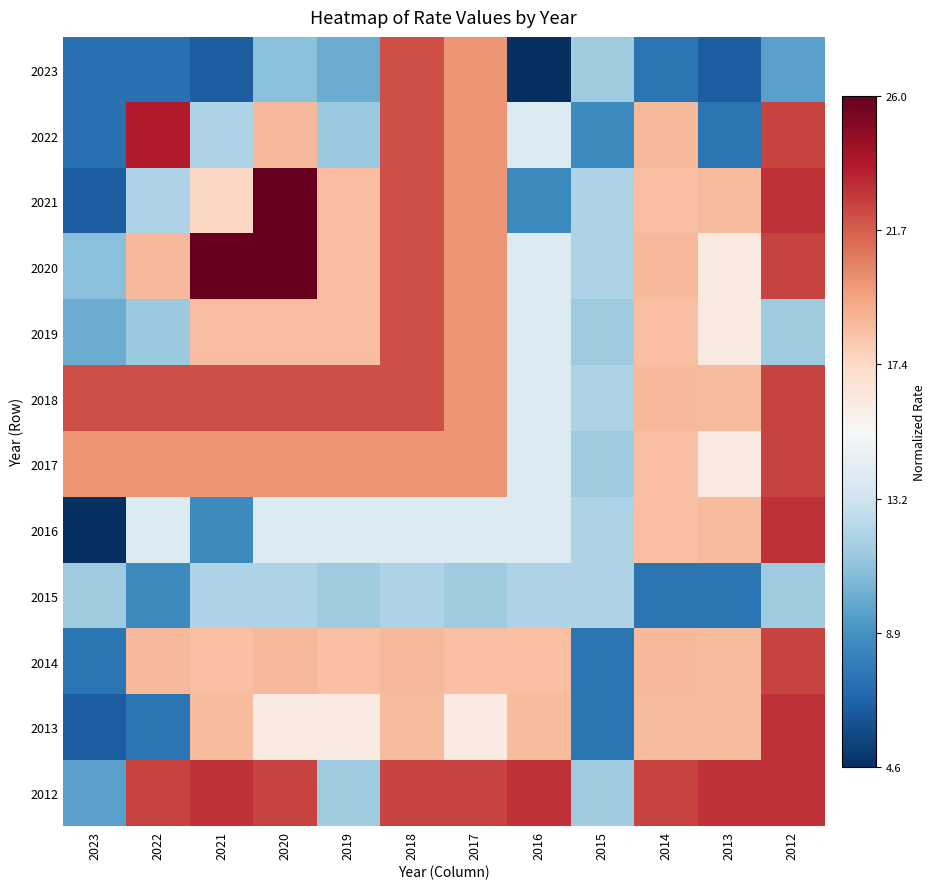

Between 2013 and 2017, which is larger?

2017